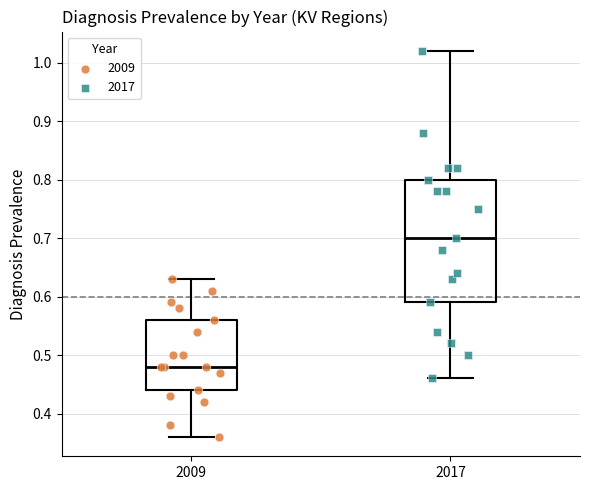

Where does the upper whisker of the box at x = 2017 end on the y-axis? The values are not printed on the chart, so give them approximately, as read against the axis.

1.02